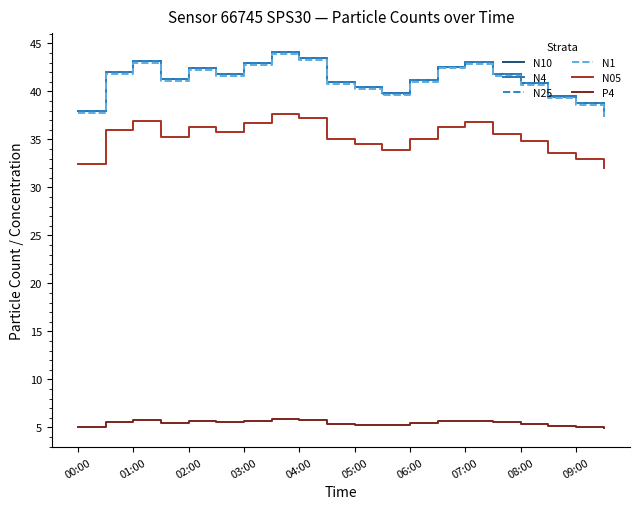

True or false: N05 and N25 intersect in this chart.

False